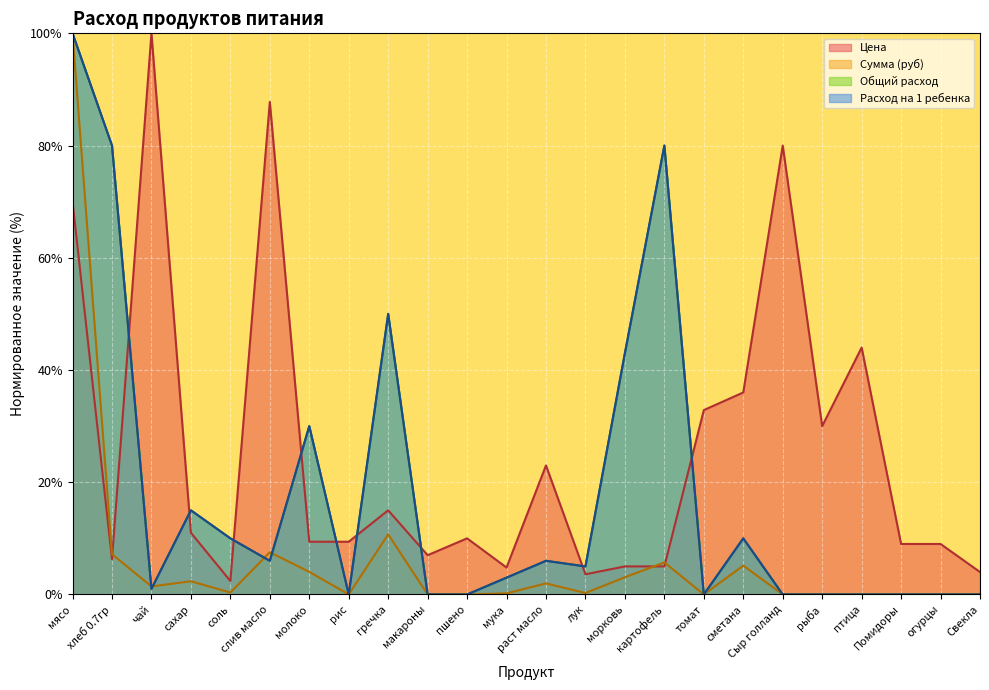

Which category has the highest value across all series?

чай